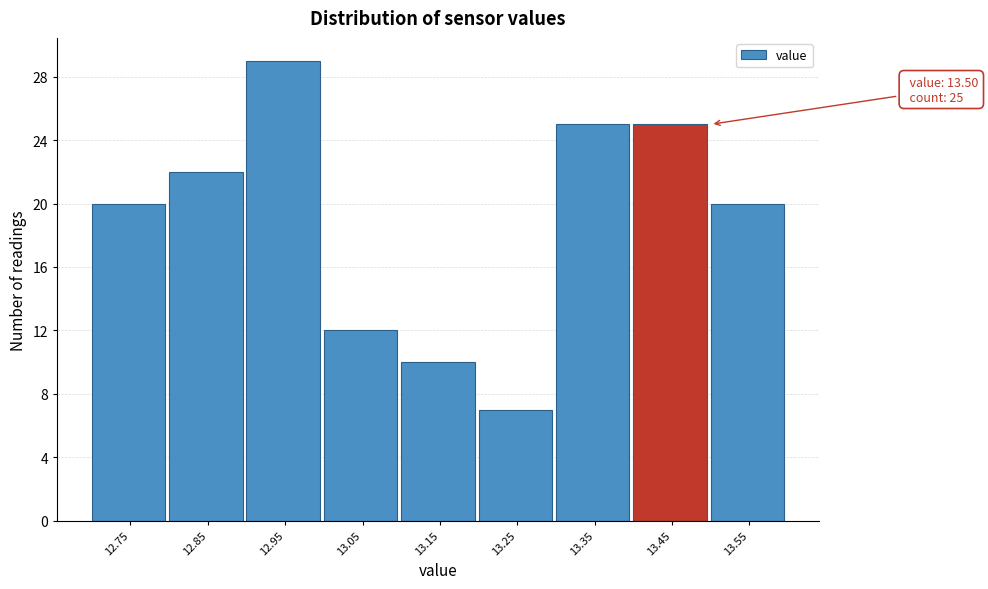

Reading right to left, what are all the values shown in this chart?

20	25	25	7	10	12	29	22	20